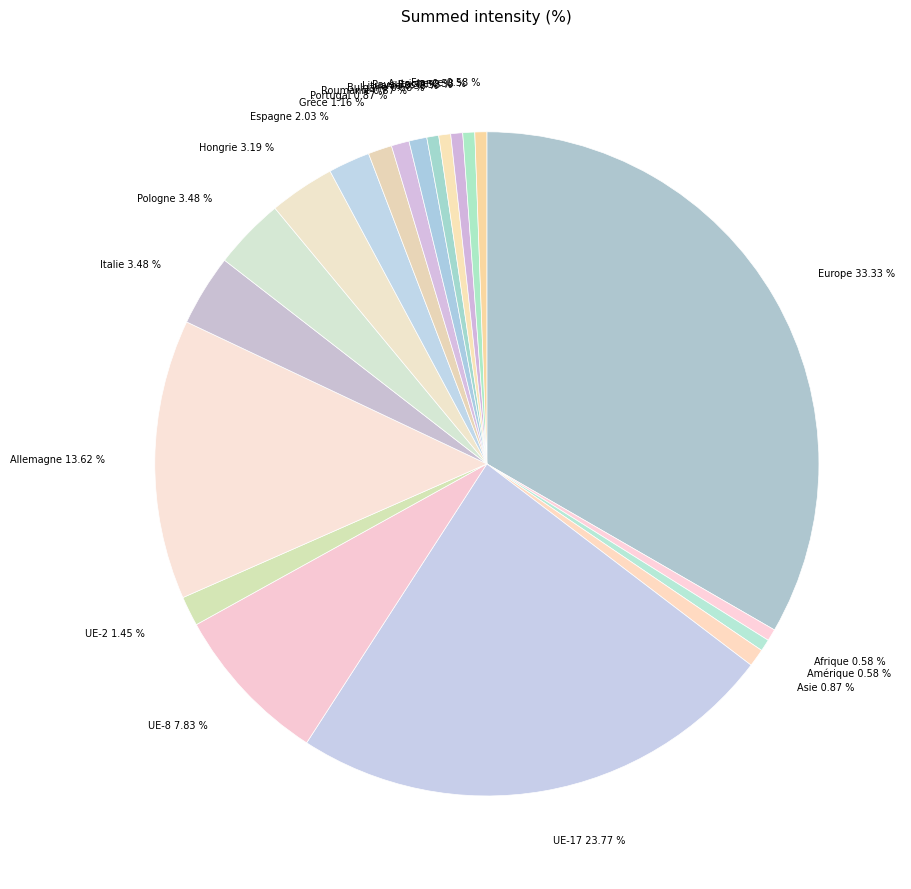

Is Allemagne 13.62 % the majority of the pie?

No